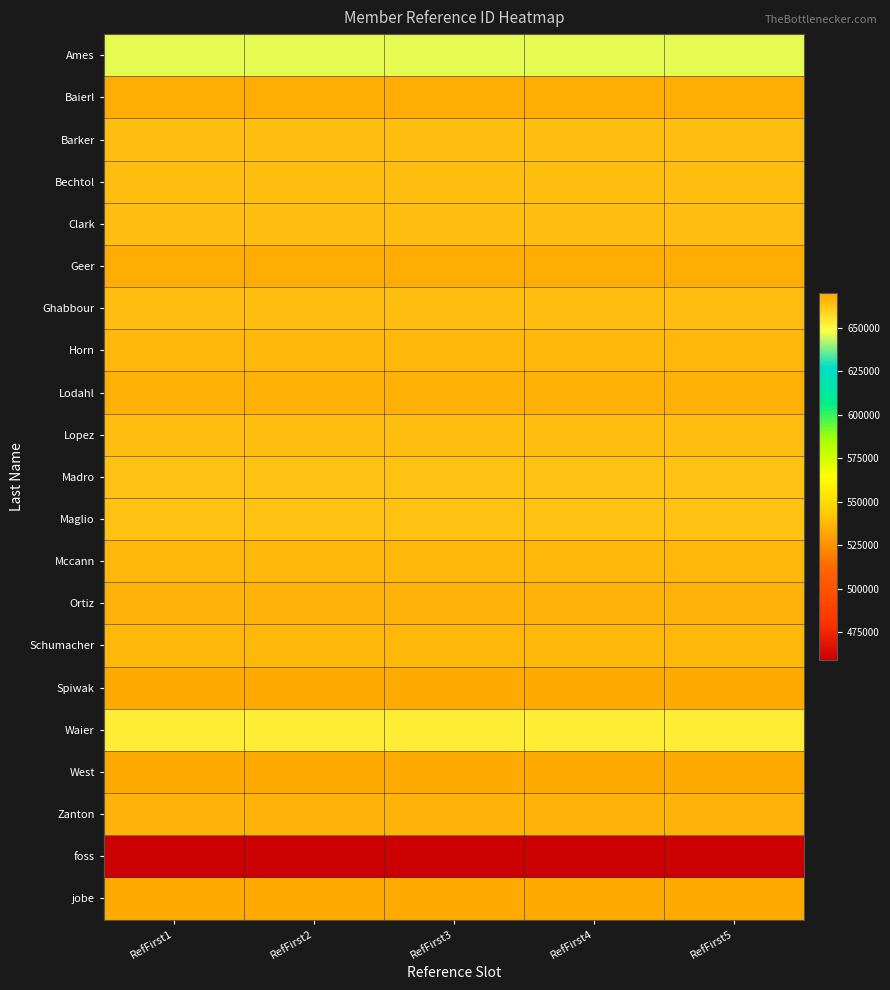

Rank the series by their maximum value, from lowest to highest.

foss, Ames, Waier, Madro, Maglio, Clark, Ghabbour, Bechtol, Lopez, Barker, Horn, Mccann, Schumacher, Ortiz, Zanton, Lodahl, Baierl, Geer, West, jobe, Spiwak